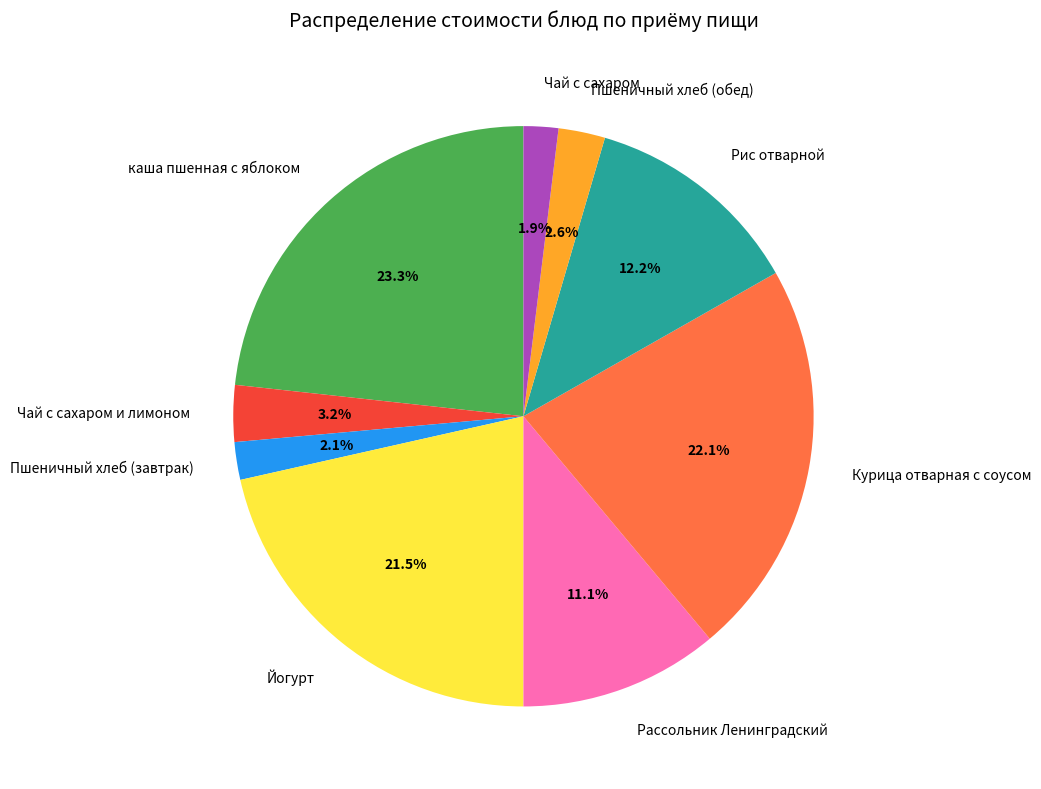

What is the ratio of the value at Рассольник Ленинградский to the value at Рис отварной?

0.9